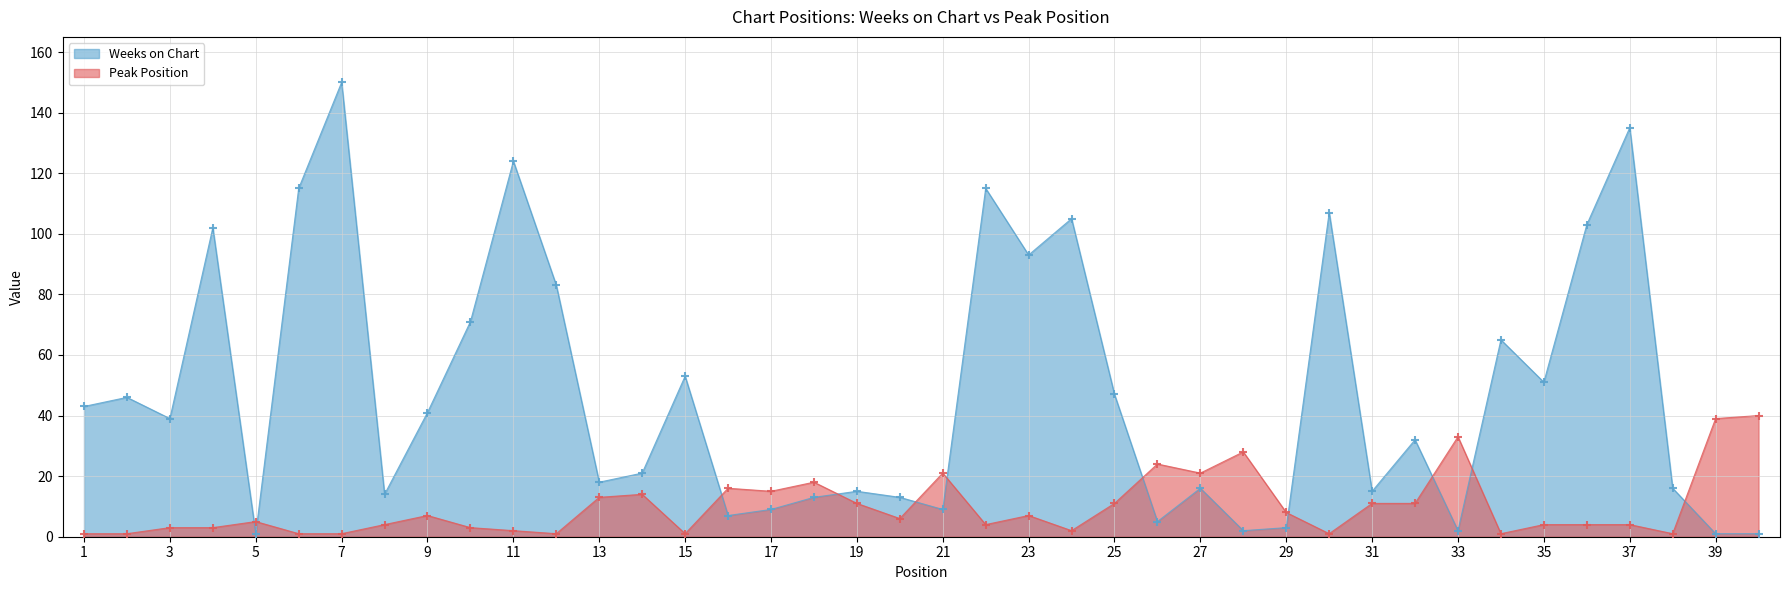

Is the value of Weeks on Chart at 31 greater than the value of Peak Position at 33?

No